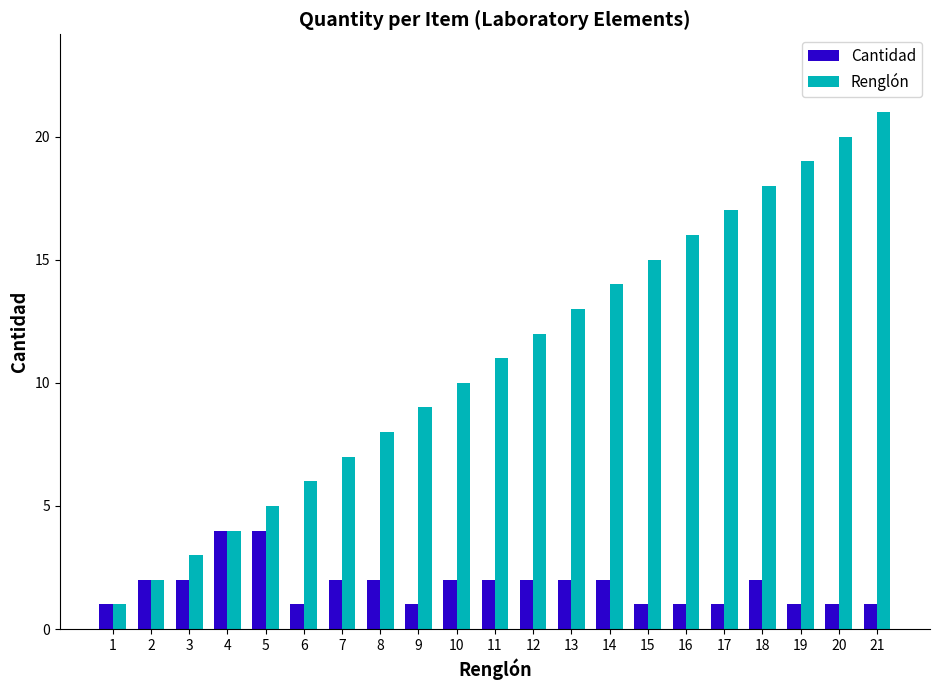

How many data points in Renglón are less than 11?

10